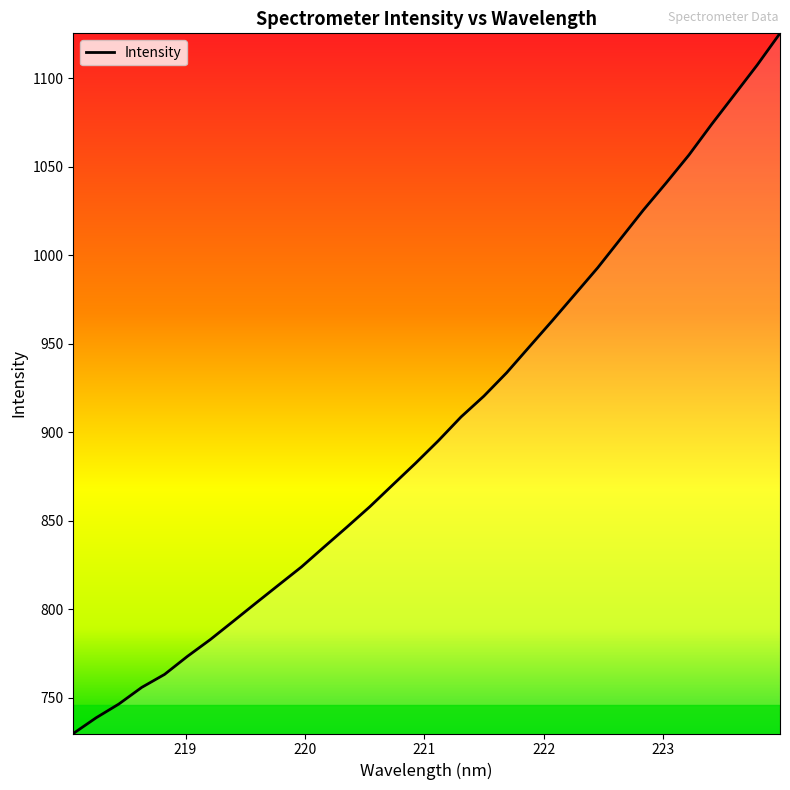

What is the smallest value displayed?

729.9